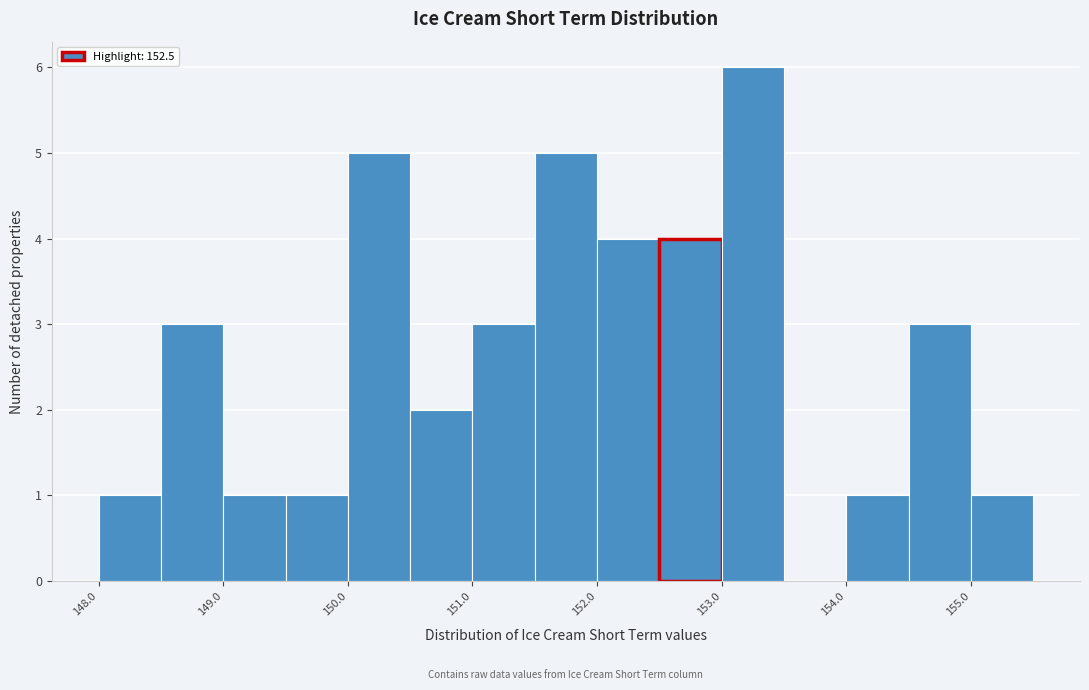

How tall is the bar that spans 151.5 to 152.0 on the x-axis? The values are not printed on the chart, so give them approximately, as read against the axis.

5